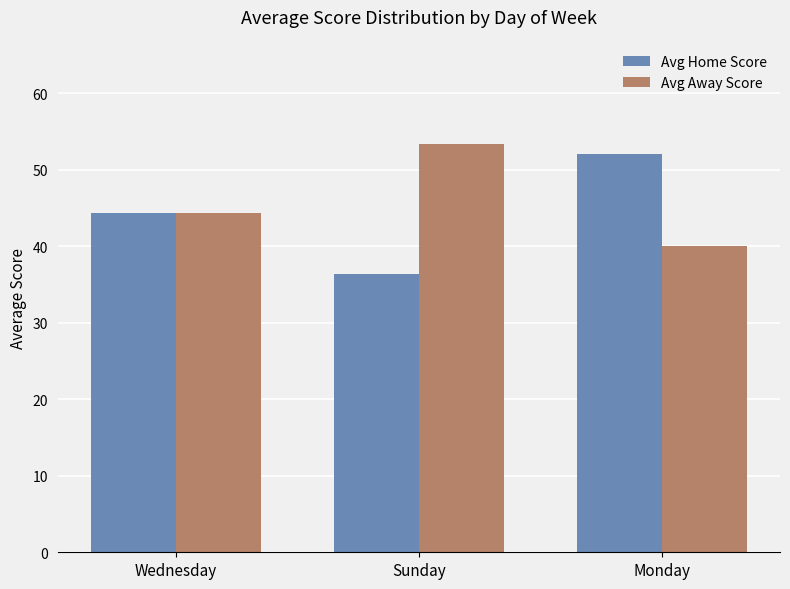

The Avg Away Score series shows 40.0 at Monday. True or false?

True